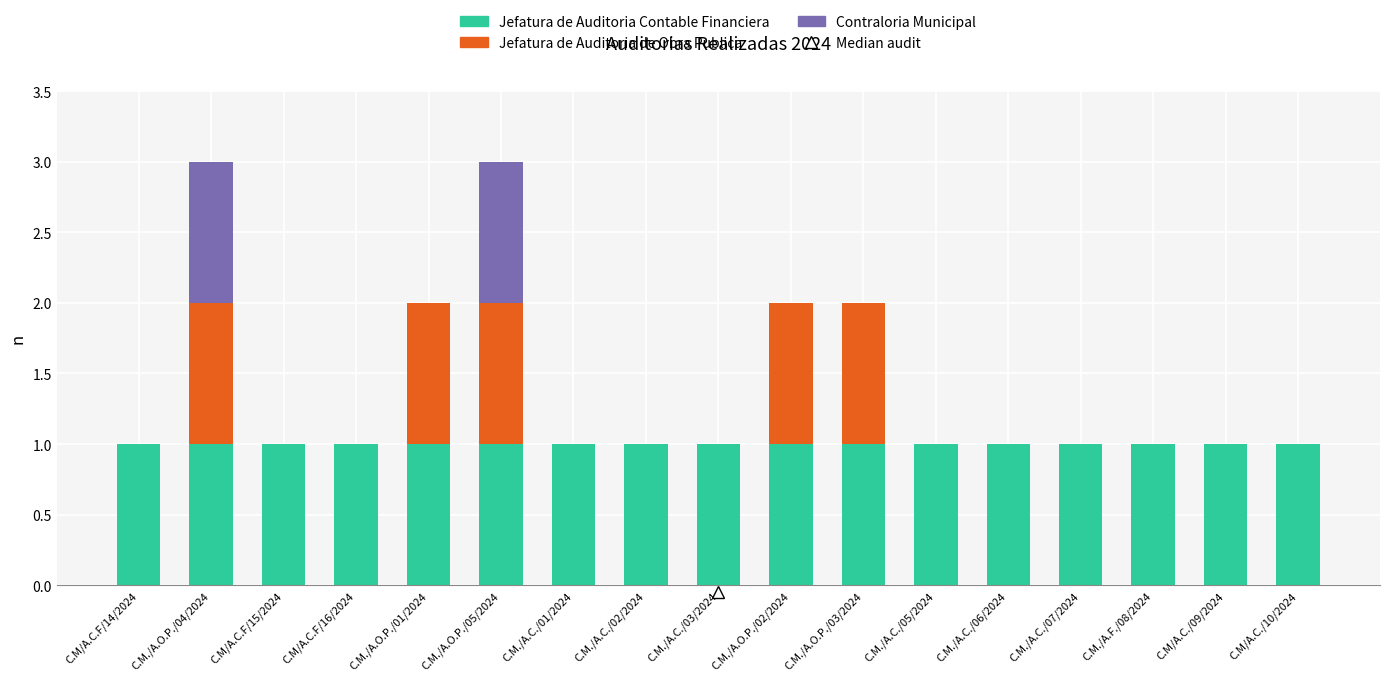

Is it true that Jefatura de Auditoria Contable Financiera equals 2 at C.M./A.C./05/2024?

False